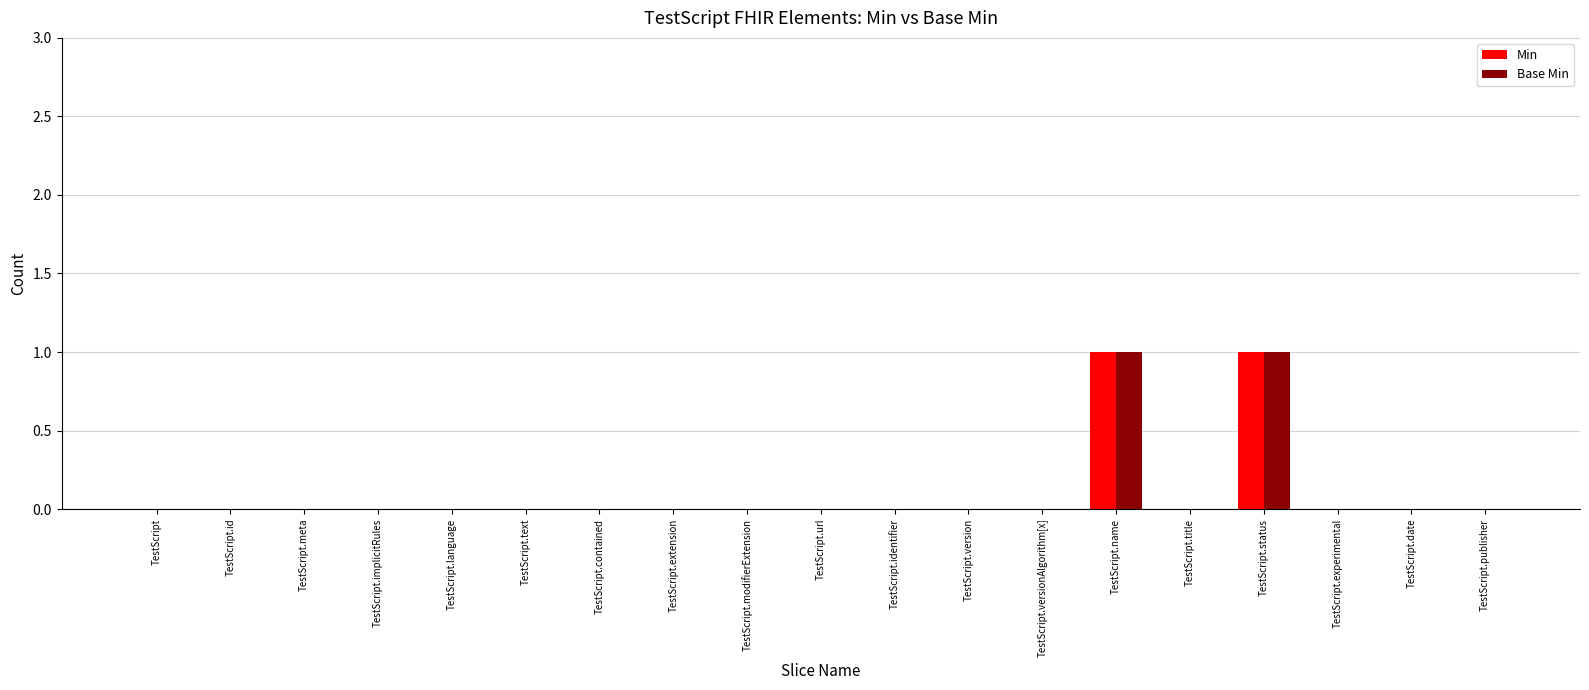

The Base Min series shows 0 at TestScript.modifierExtension. True or false?

True